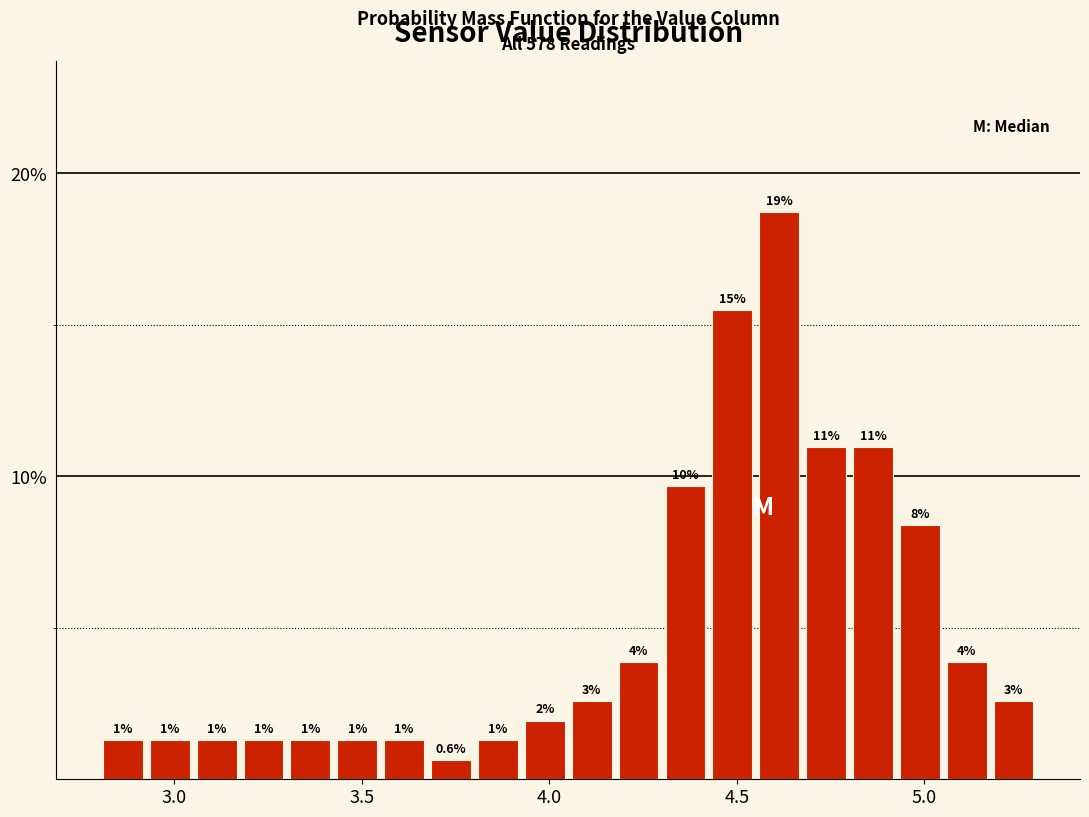

Read against the x-axis, roughly where is the centre of the tallest bar?

4.60